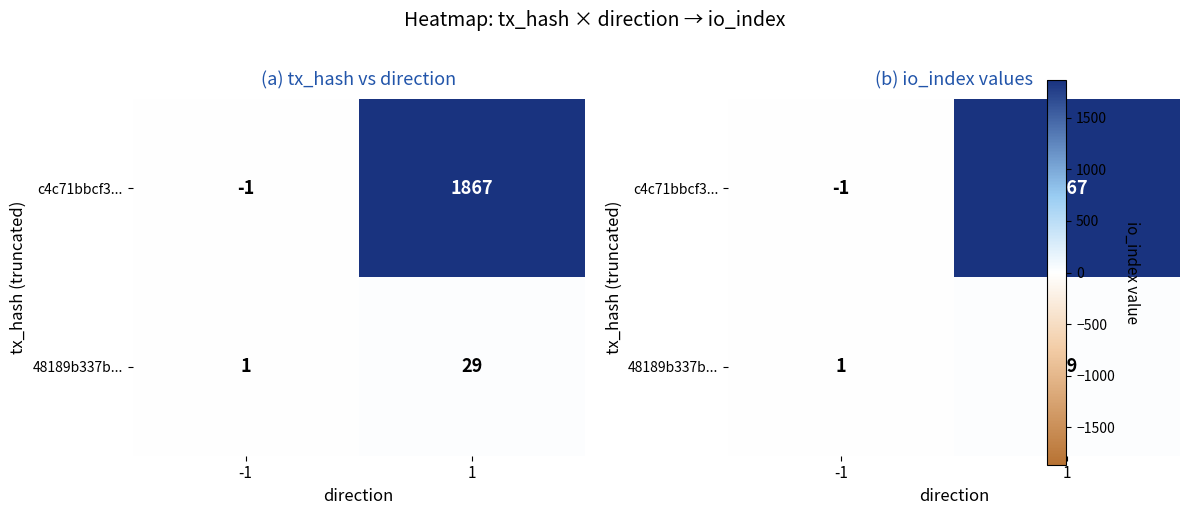

What is the difference between the highest and lowest values at 1?

1838